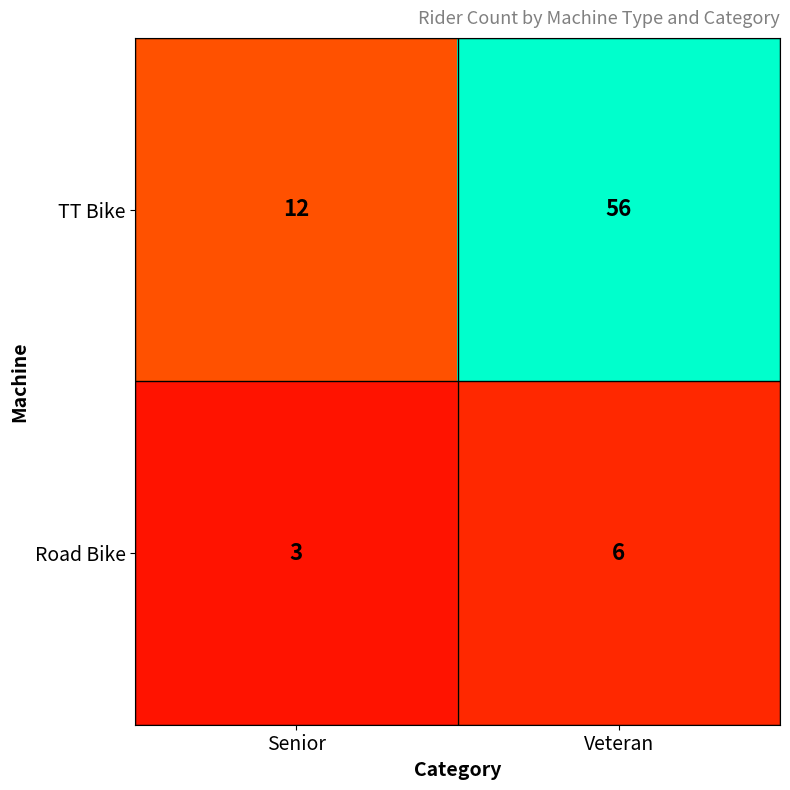

Rank the series by their maximum value, from lowest to highest.

Road Bike, TT Bike